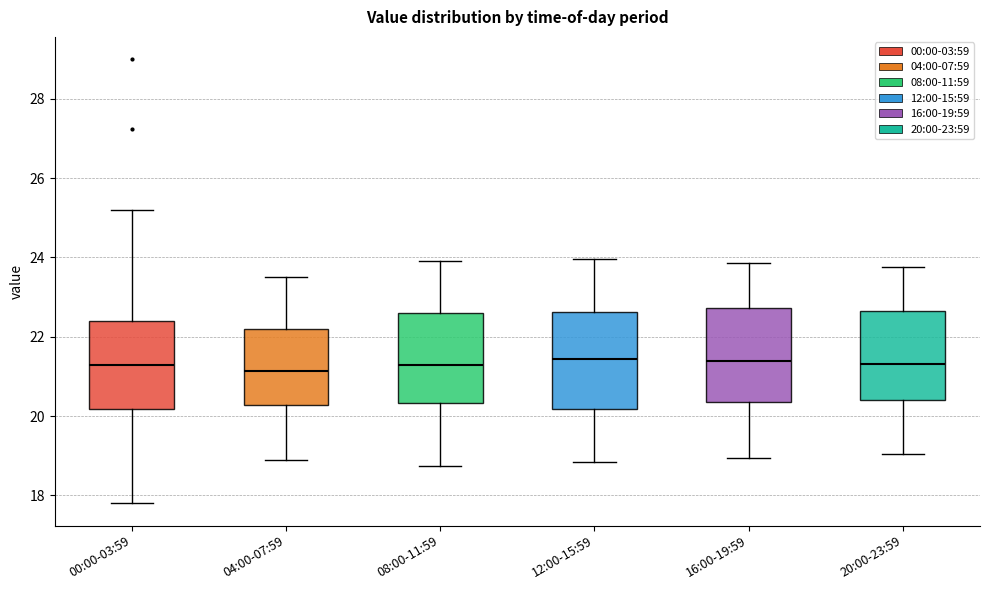

Where is the upper edge of the box for 00:00-03:59 on the y-axis? The values are not printed on the chart, so give them approximately, as read against the axis.

22.4